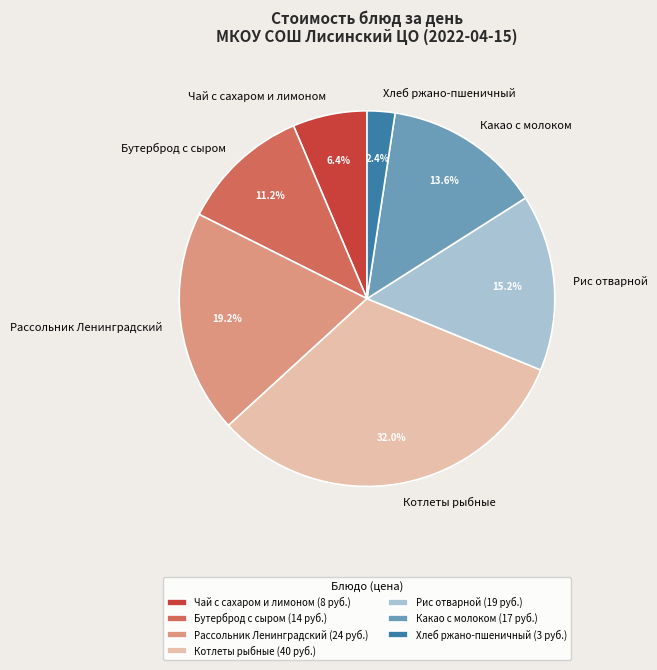

What percentage is the Котлеты рыбные slice, to the nearest percent?

32%